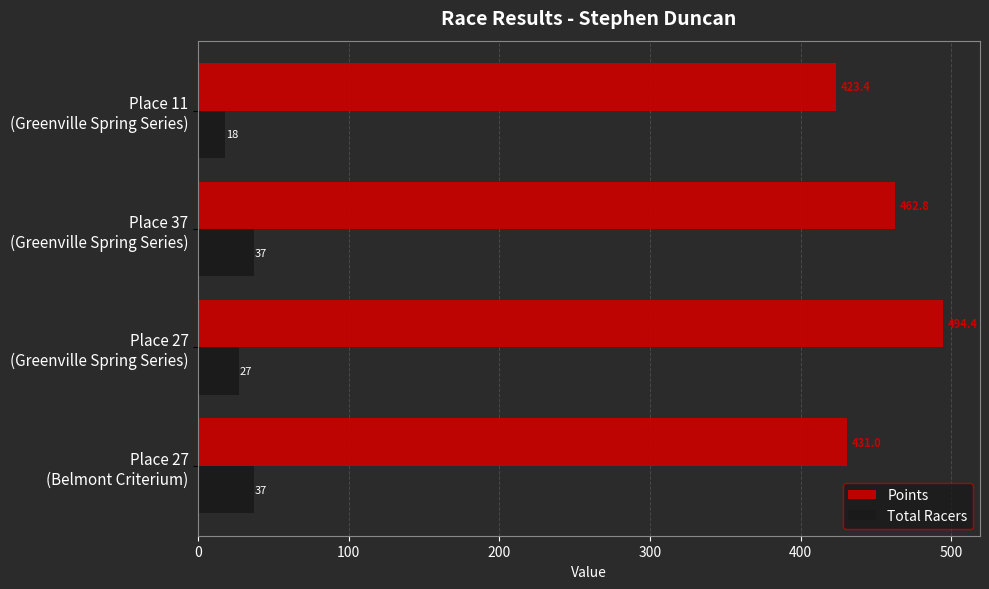

List the series in order of their overall mean, highest first.

Points, Total Racers